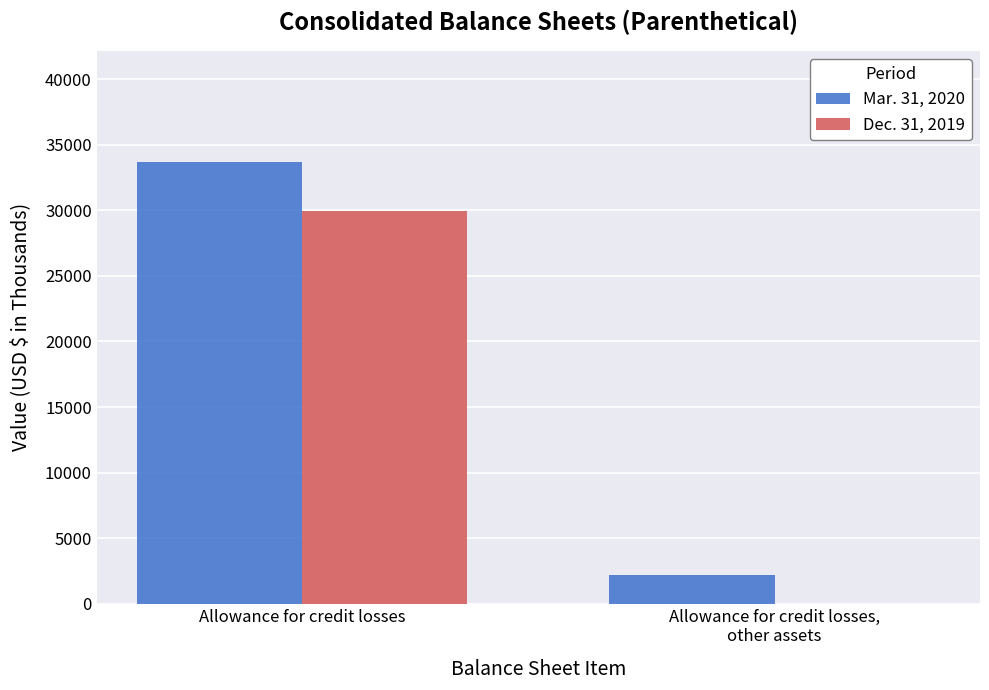

What is the total value across all series at Allowance for credit losses?

63693